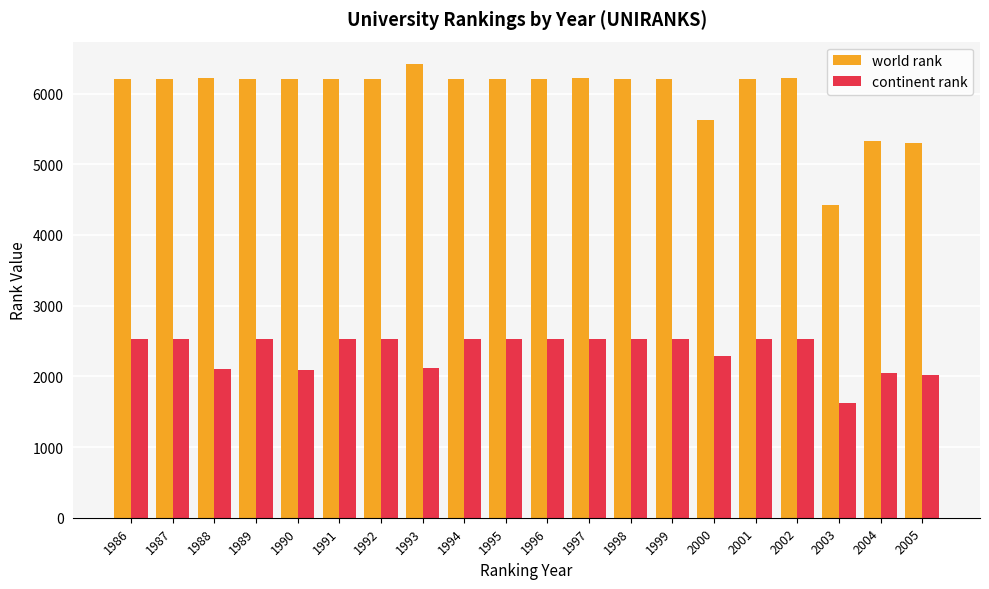

Between 1988 and 2001, which series saw the biggest shift?

continent rank